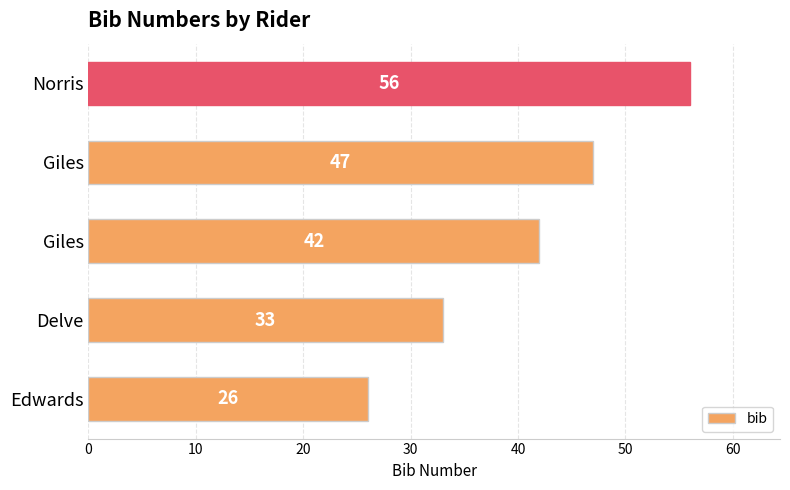

How many categories are shown in the chart?

5